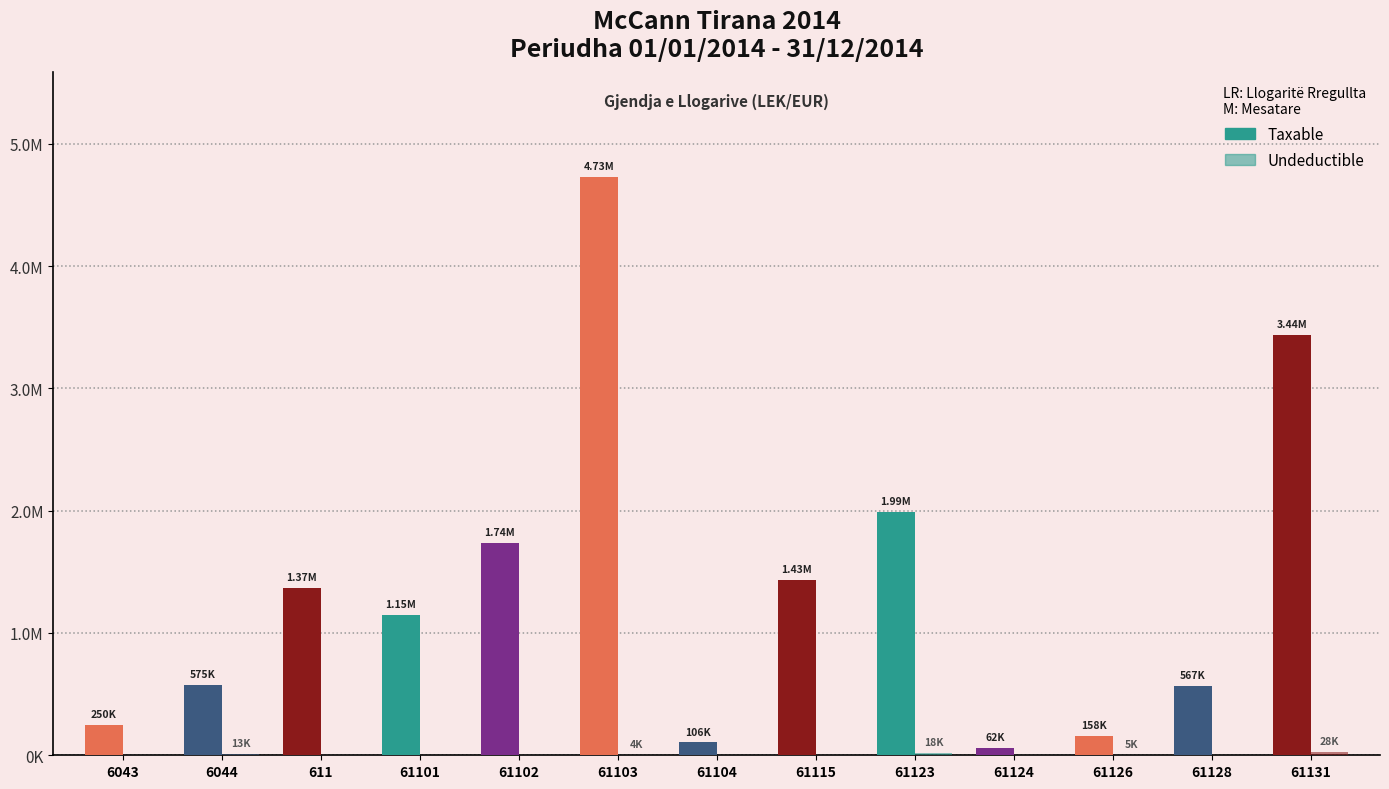

Reading right to left, what are all the values shown in this chart?

Taxable: 61131=3437988.5	61128=567460.5	61126=157990.0	61124=61813.2	61123=1991862.2	61115=1433753.2	61104=105900.0	61103=4731146.9	61102=1735151.5	61101=1149043.7	611=1366068.5	6044=575296.9	6043=250227.1
Undeductible: 61131=28000.0	61128=0.0	61126=5100.0	61124=0.0	61123=18500.0	61115=250.0	61104=0.0	61103=3920.0	61102=0.0	61101=0.0	611=0.0	6044=12822.0	6043=0.0